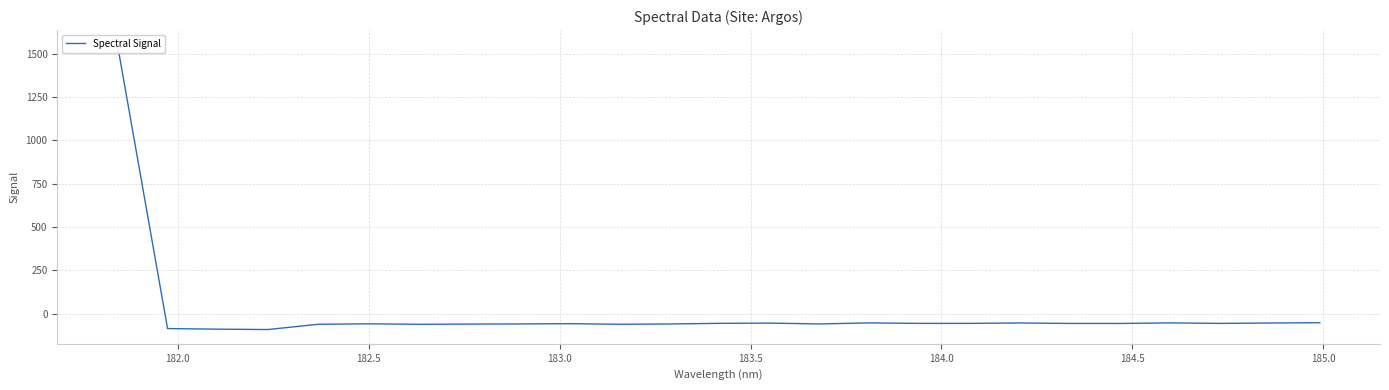

What is the value of the 15th point from the left?

-59.4